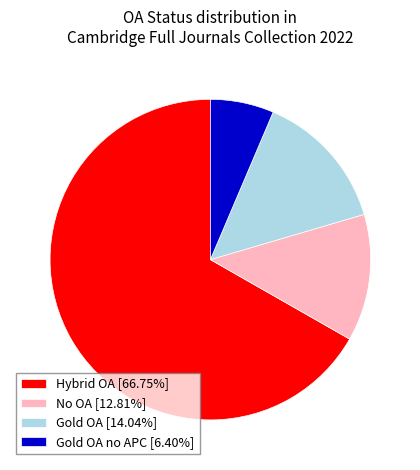

Do Hybrid OA [66.75%] and Gold OA [14.04%] together represent more than half of the pie?

Yes